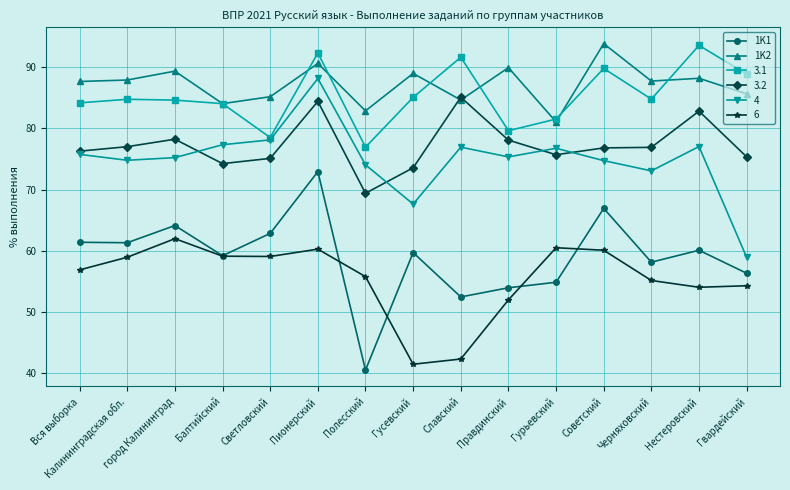

What is the total value across all series at Вся выборка?

442.1